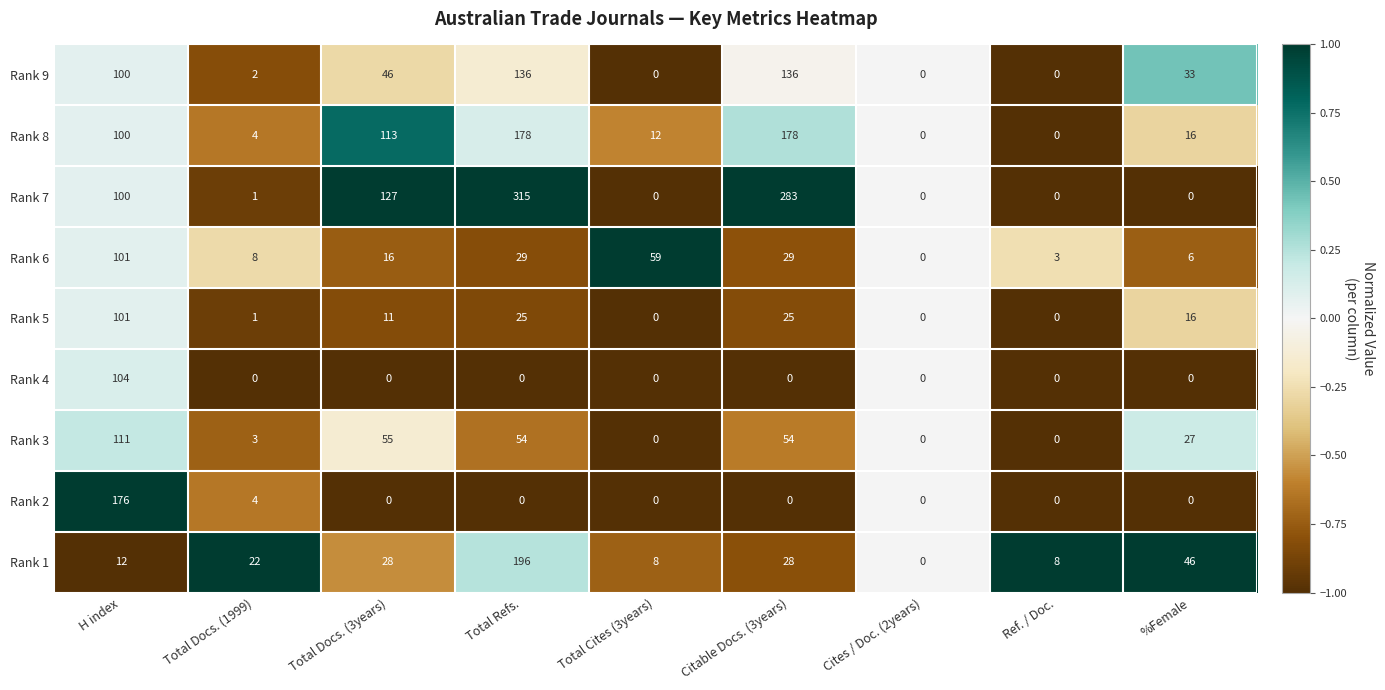

Which series has the widest spread of values?

Rank 7